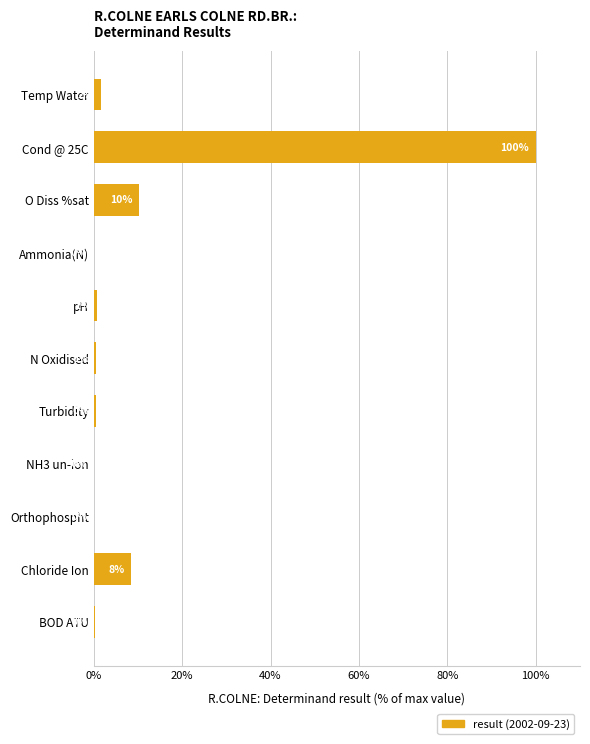

True or false: the data shows 10.2 at O Diss %sat.

True